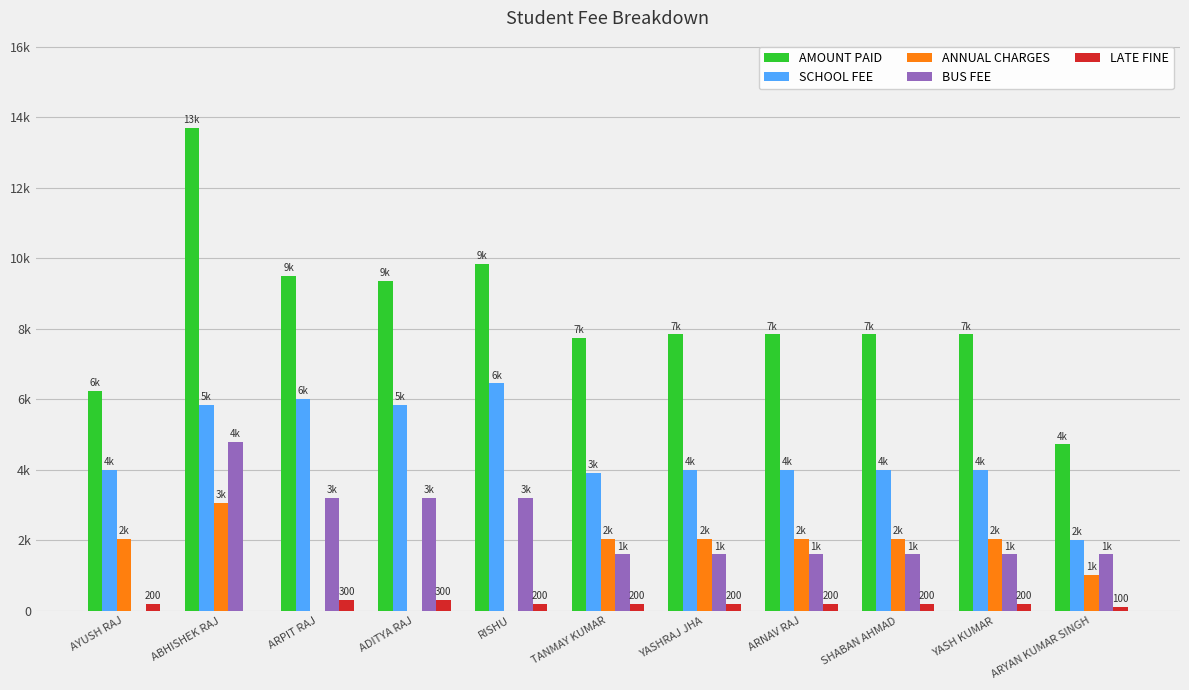

Where does the LATE FINE series first go above 200?

ARPIT RAJ